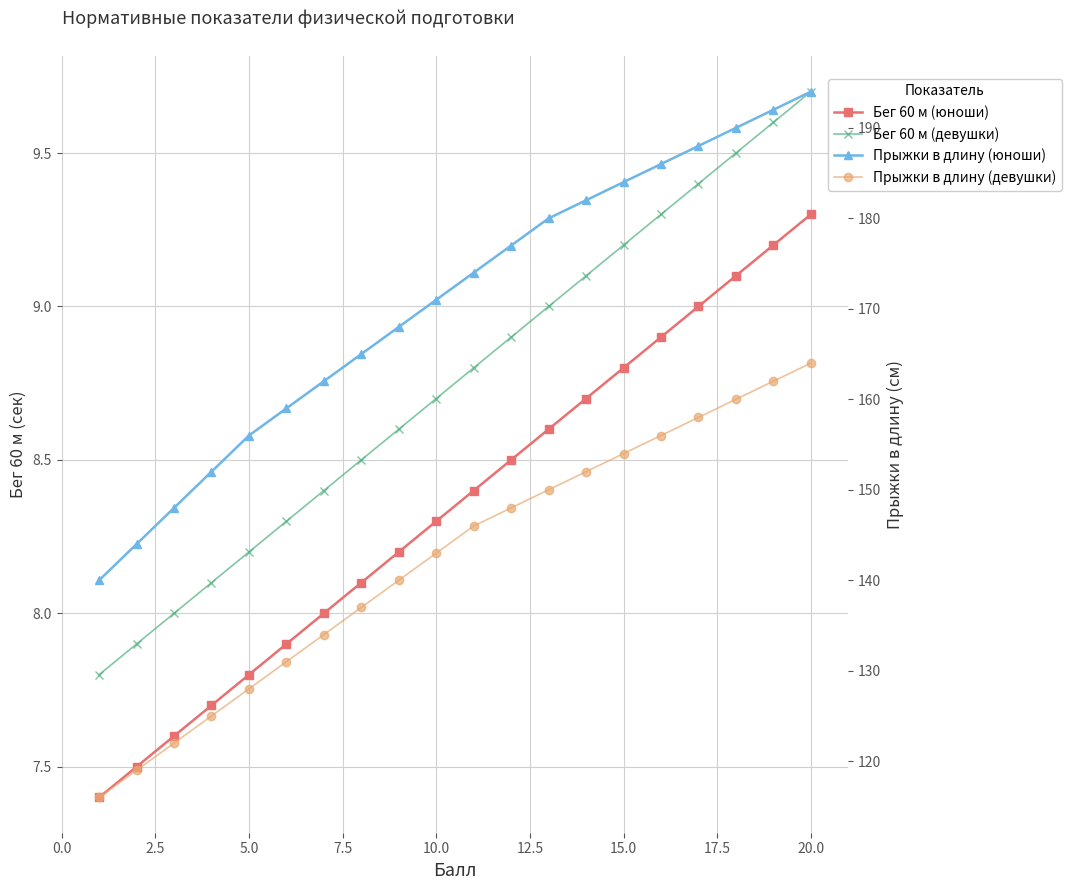

What is the sum of all Прыжки в длину (девушки) values?

2845.0